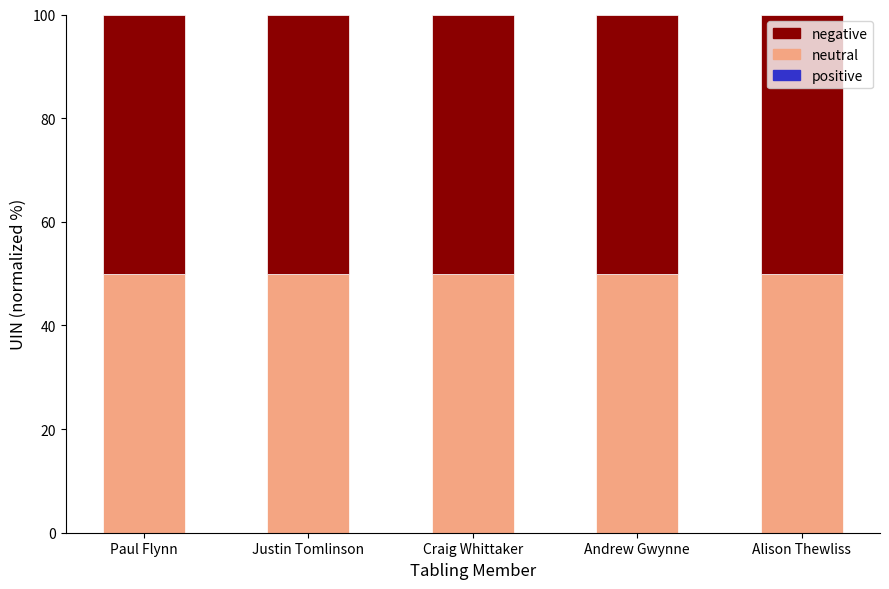

At Paul Flynn, list the series in order from smallest to largest.

positive, negative, neutral